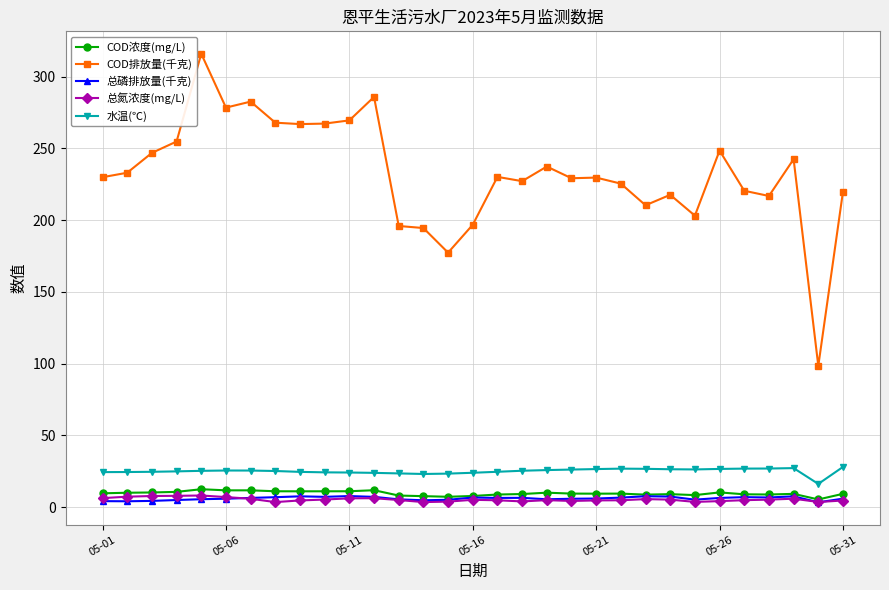

Which series has the largest total across all categories?

COD排放量(千克)